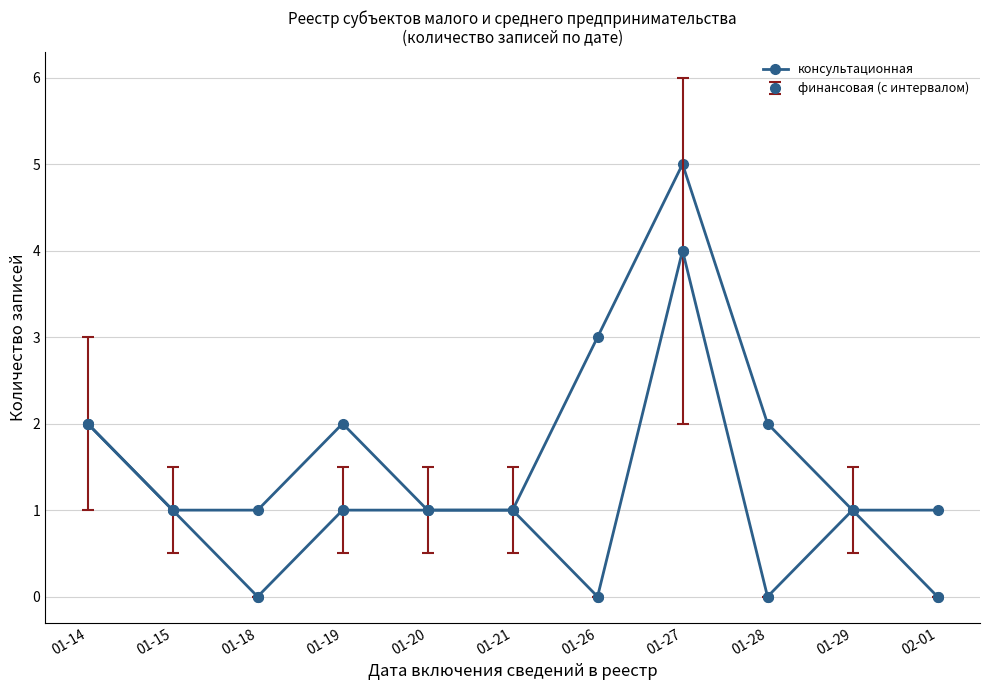

Which label corresponds to the largest value in the chart?

01-27